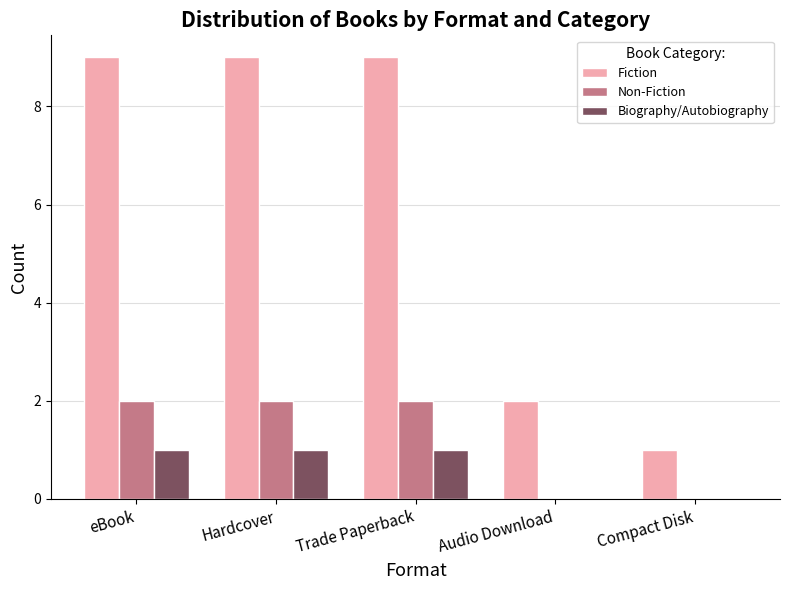

How many series are shown in this chart?

3